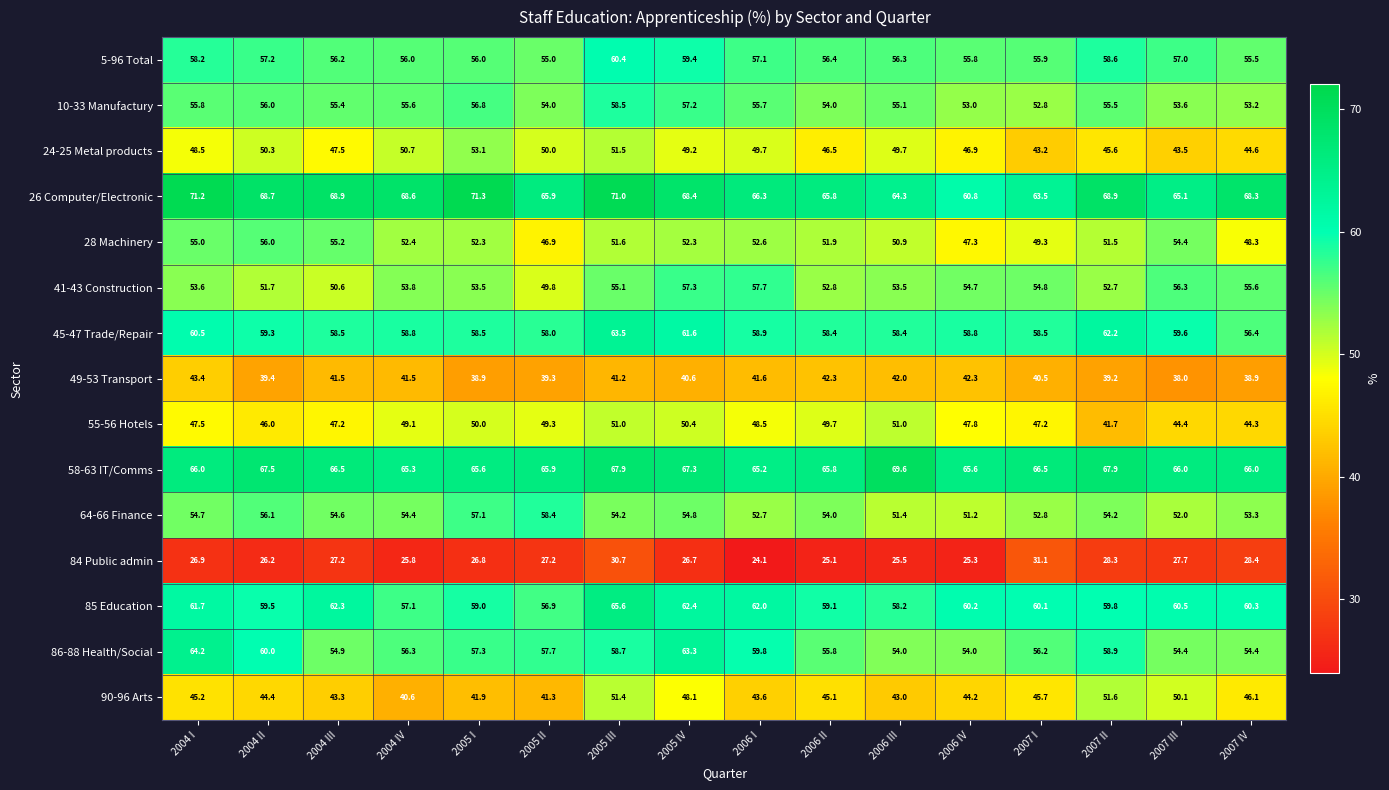

True or false: 58-63 IT/Comms has a value of 105.1 at 2005 II.

False